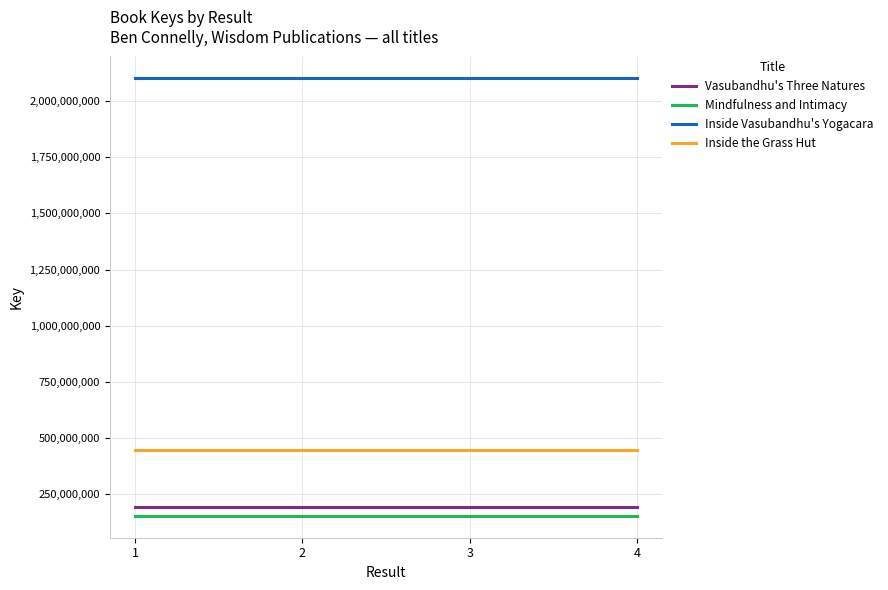

The value of Inside the Grass Hut at 2 is 446268025. True or false?

True